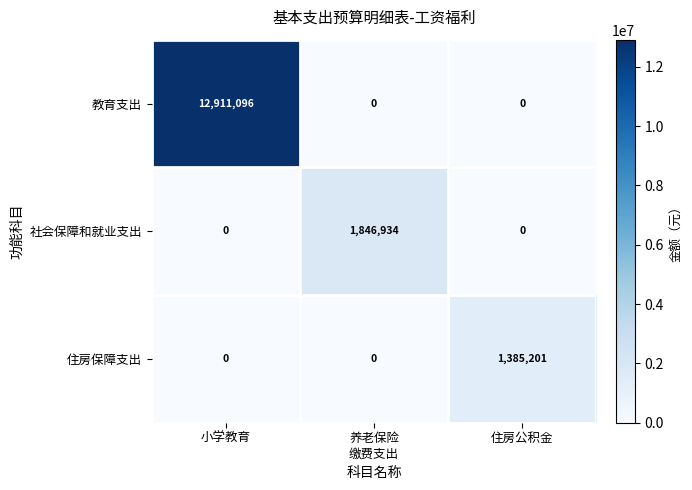

Which series has the largest total across all categories?

教育支出